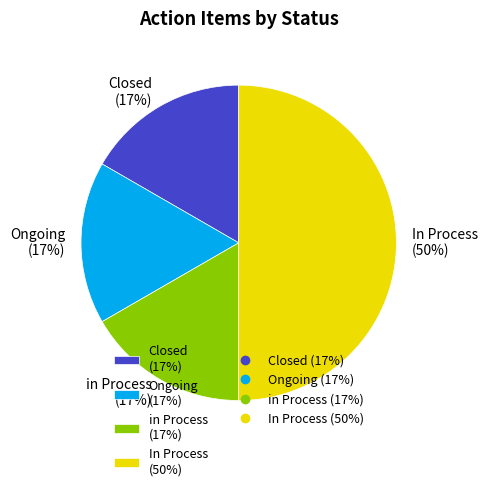

How many segments does this pie chart have?

4